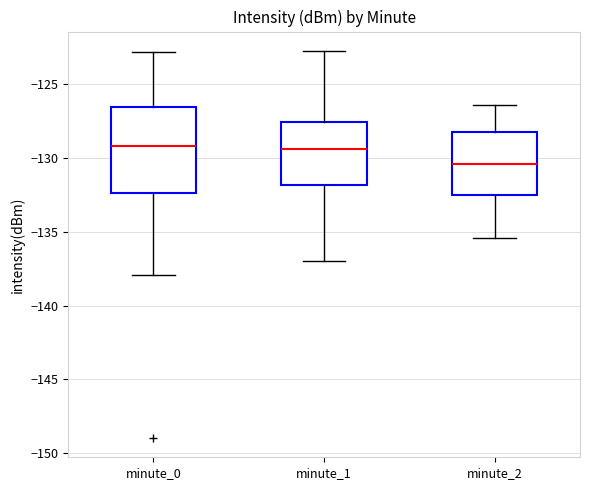

Where does the median line of the box for minute_1 sit on the y-axis? The values are not printed on the chart, so give them approximately, as read against the axis.

-129.5